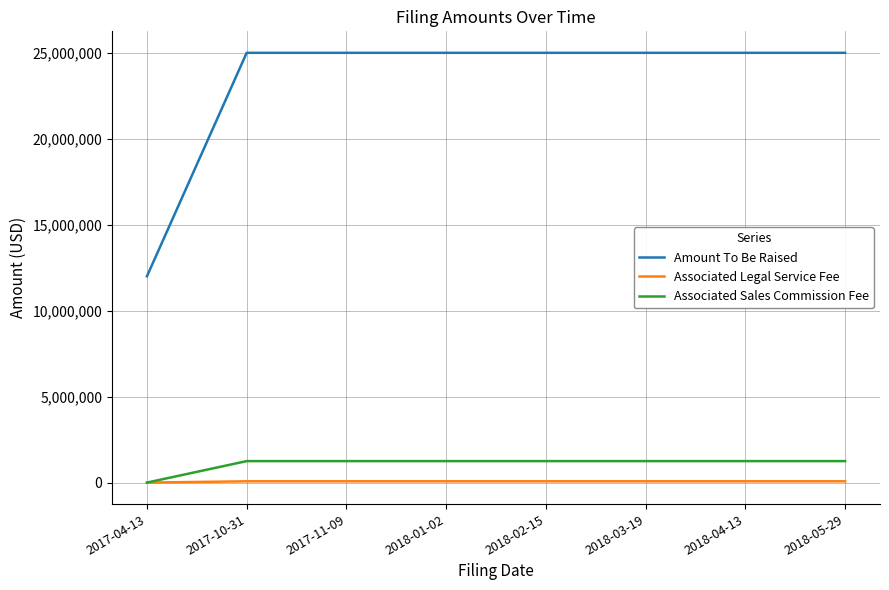

The value of Associated Sales Commission Fee at 2018-01-02 is 1250000. True or false?

True